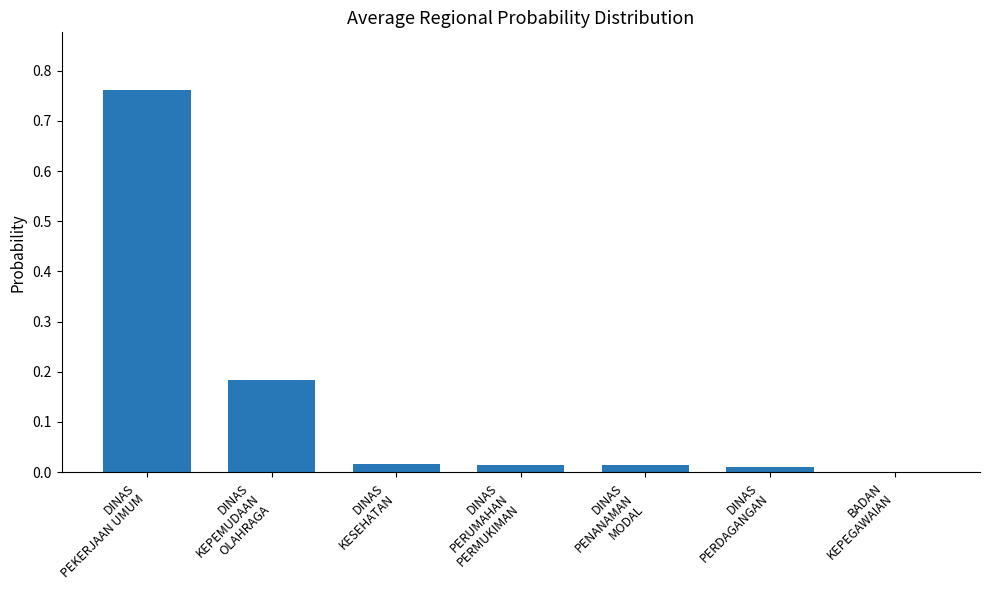

True or false: the data shows 0.0 at DINAS
KESEHATAN.

False